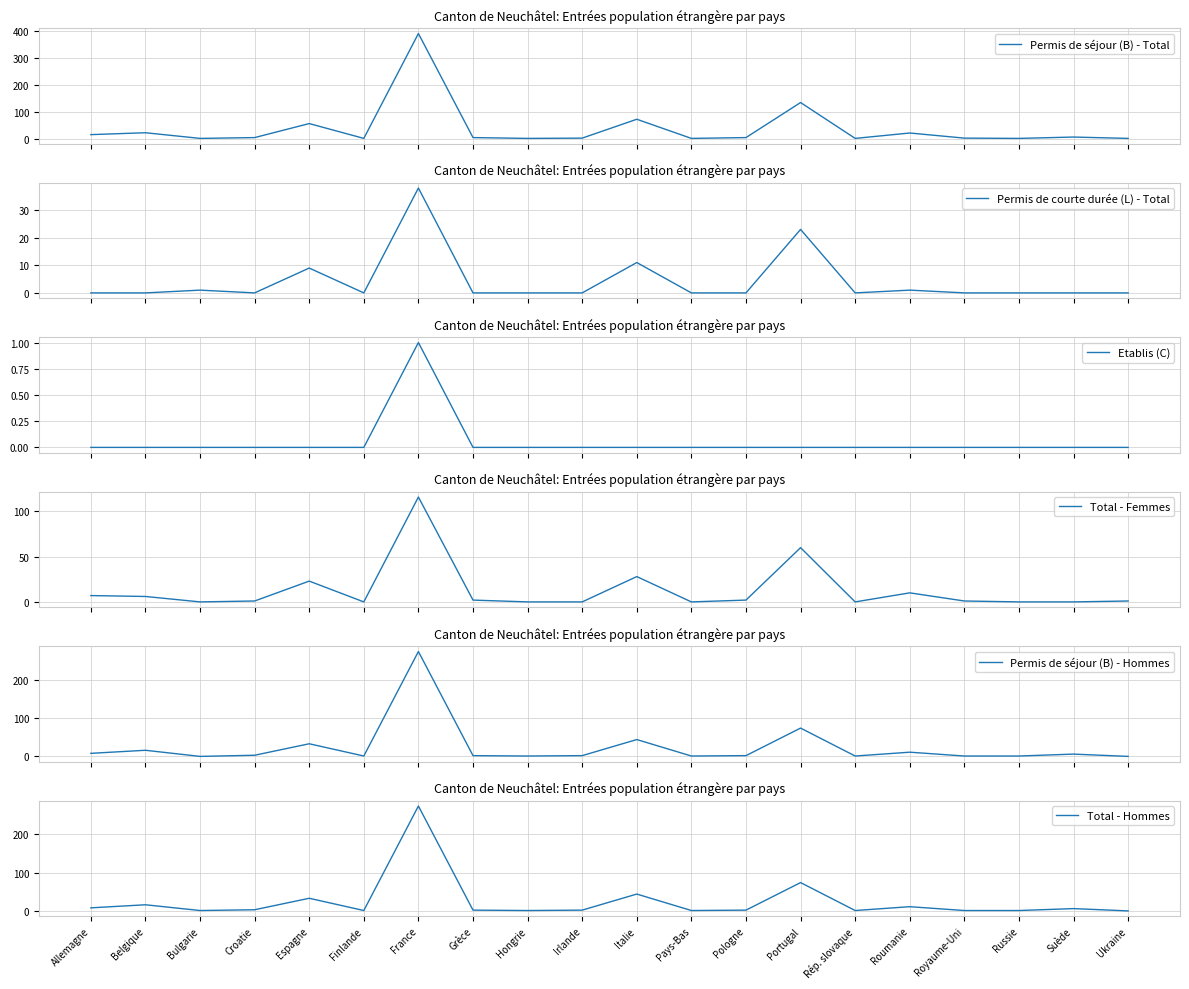

What is the maximum value for Permis de séjour (B) - Total?

390